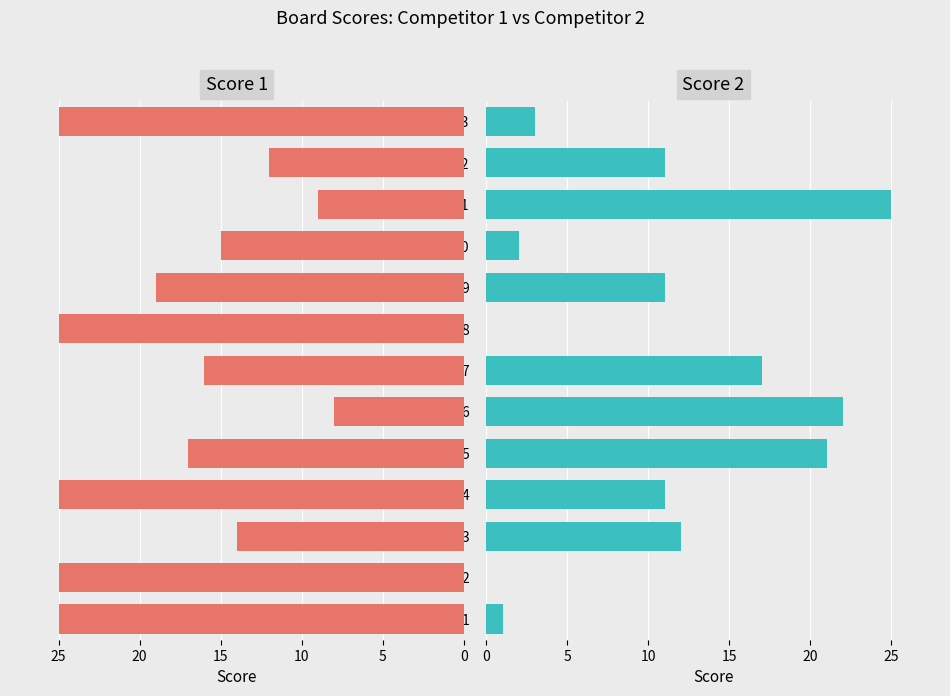

How many values in the Score 2 series exceed 11?

5